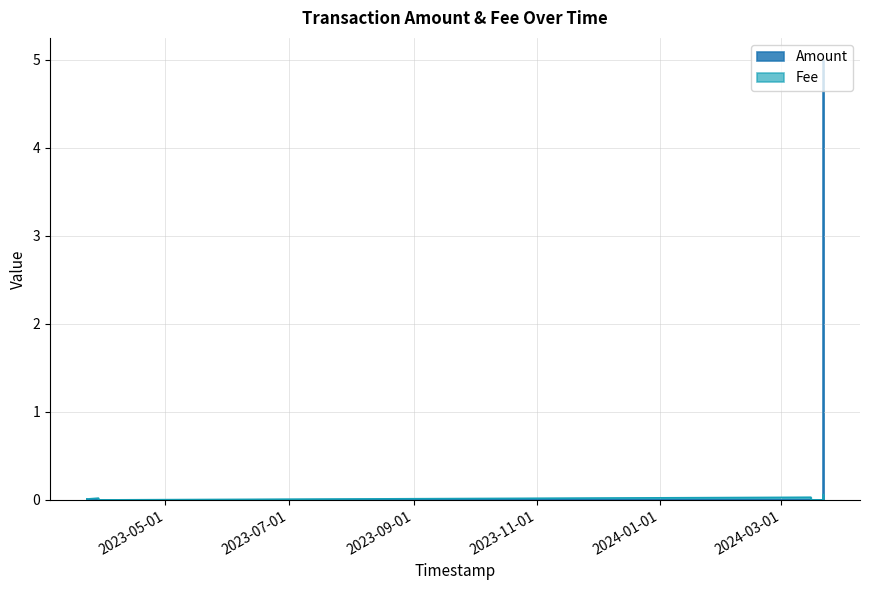

Count the number of categories in the chart.

8